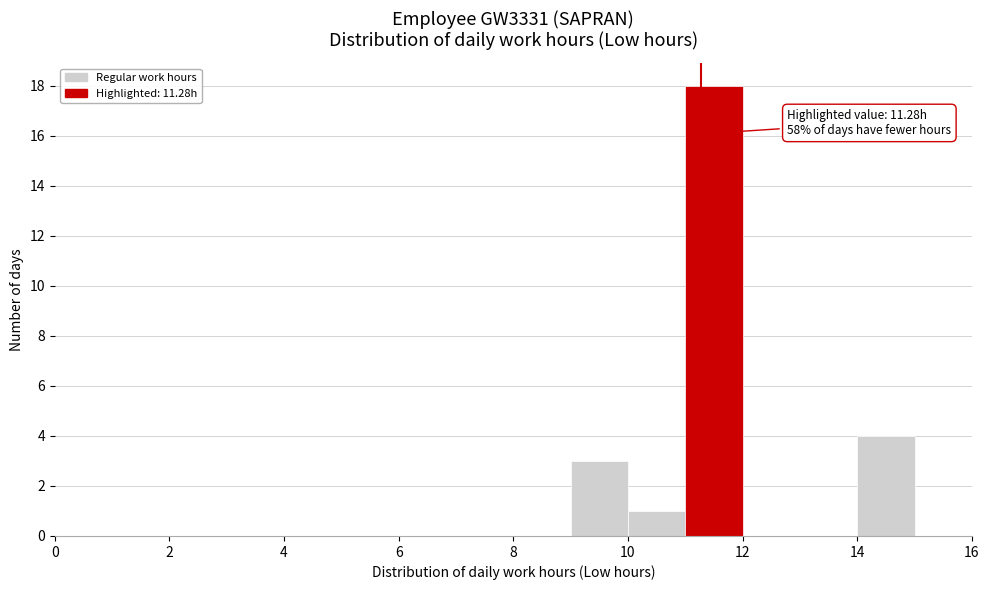

Over which range of the x-axis is the bar tallest?

11 to 12